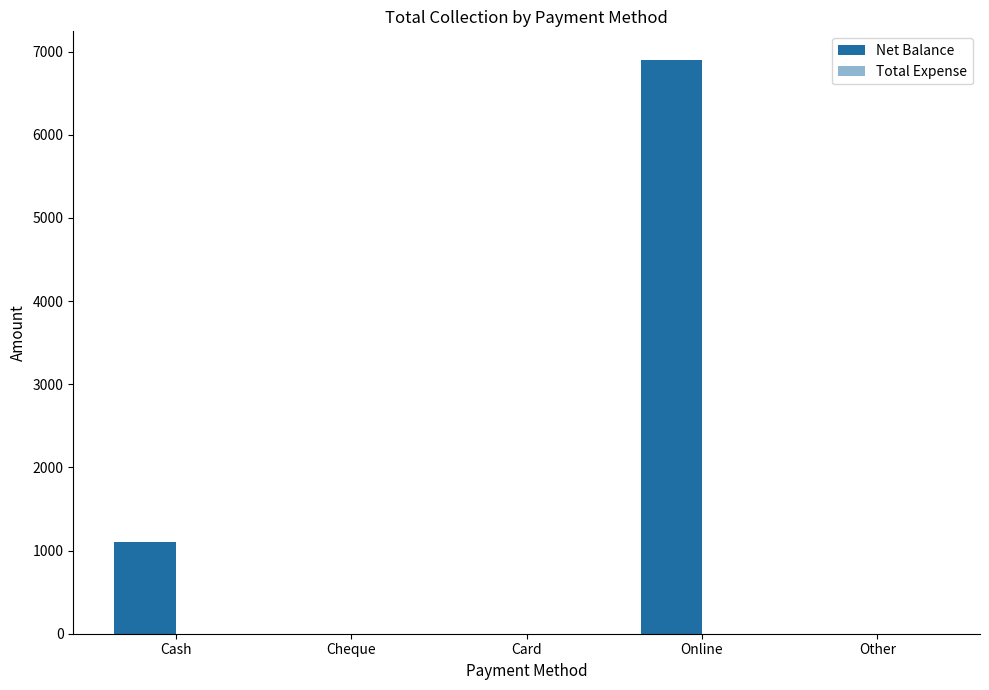

Are the bars horizontal?

No